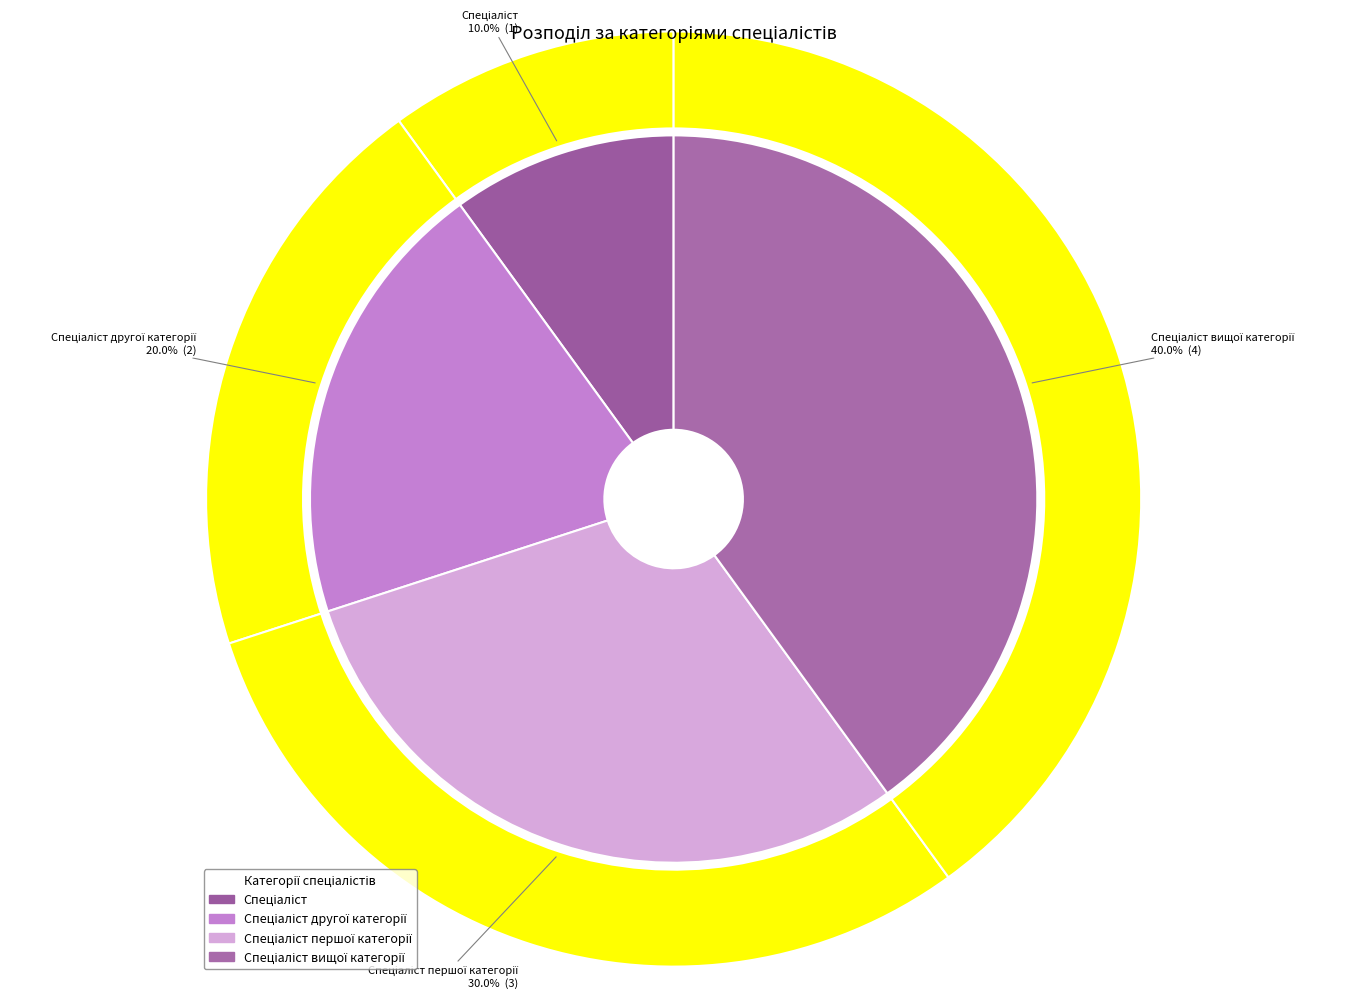

Rank the categories by value from highest to lowest.

Спеціаліст вищої категорії, Спеціаліст першої категорії, Спеціаліст другої категорії, Спеціаліст